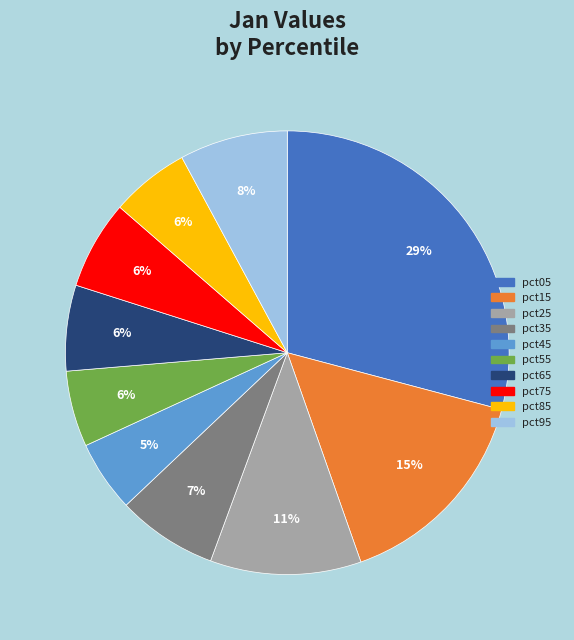

Does pct35 represent more than half of the total?

No